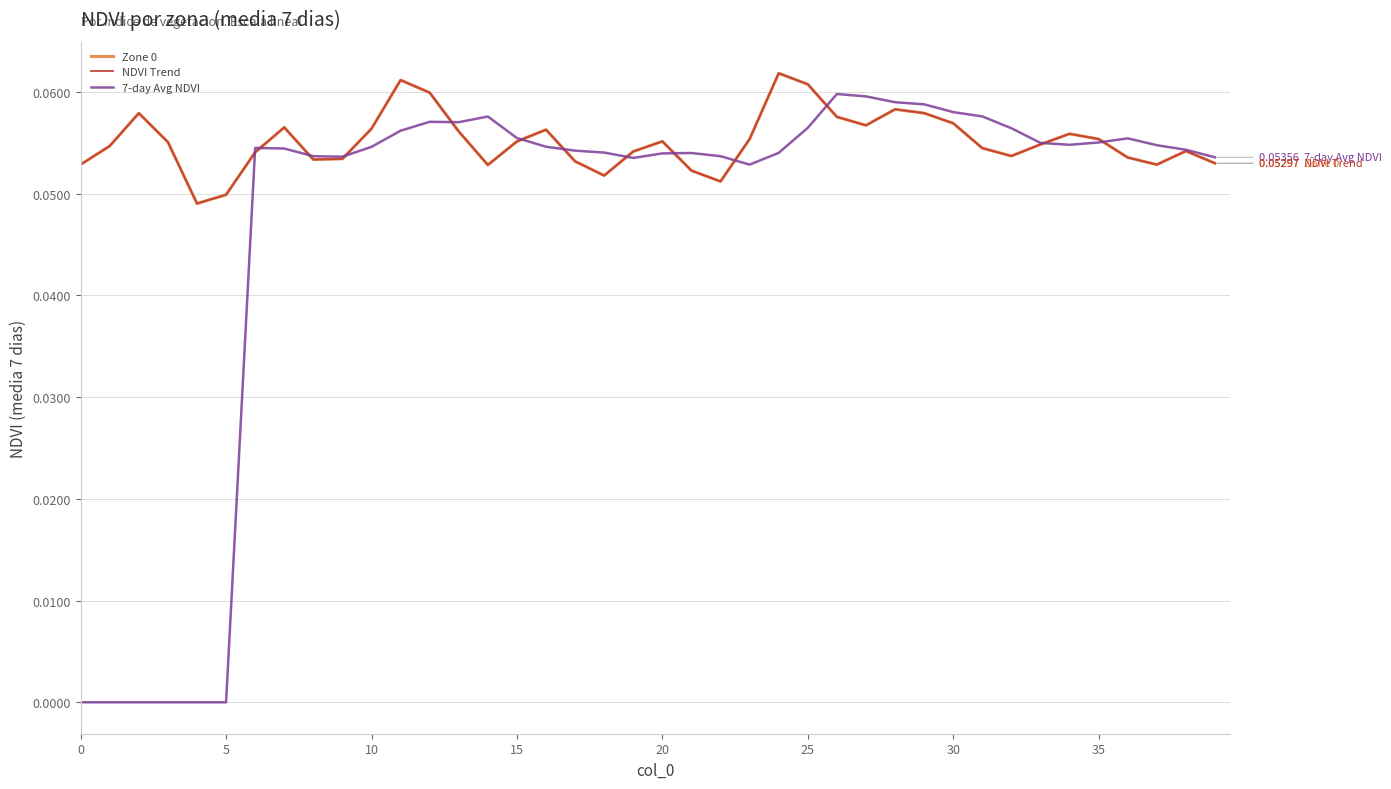

Does the chart display data point markers on the line(s)?

No